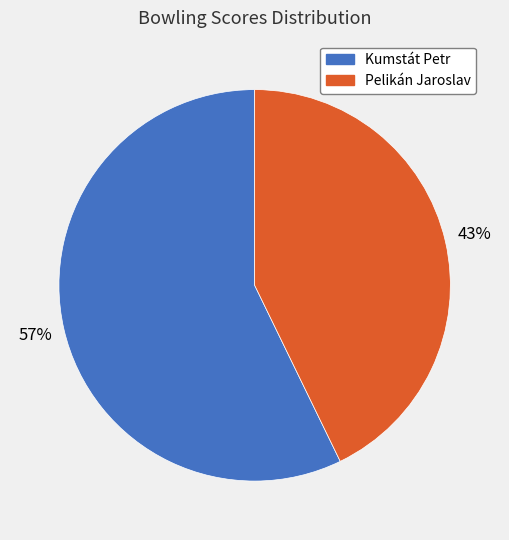

What percentage is the Pelikán Jaroslav slice, to the nearest percent?

43%